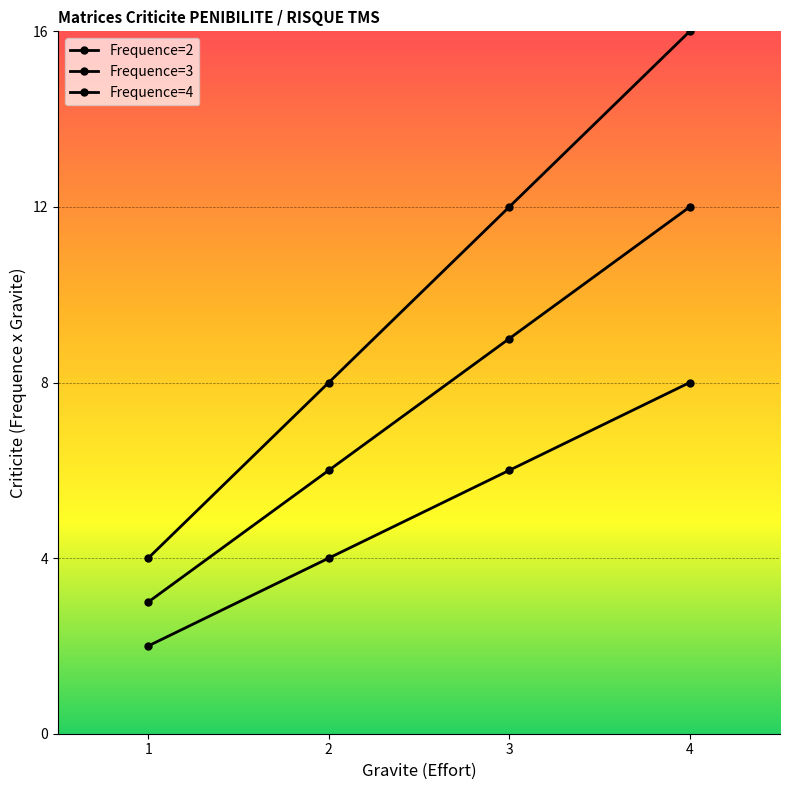

The Frequence=2 series shows 1 at 1. True or false?

False